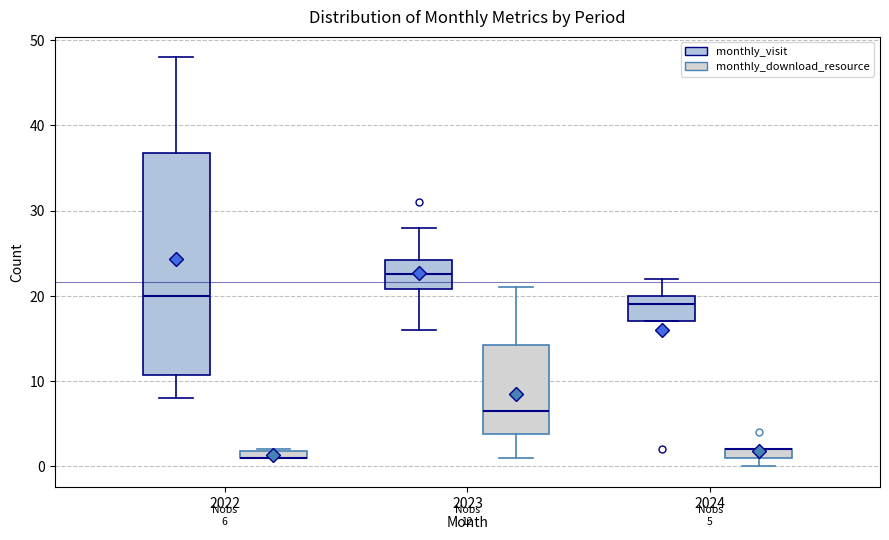

Comparing the boxes themselves (not the whiskers), which one is the tallest?

2022 (monthly_visit)